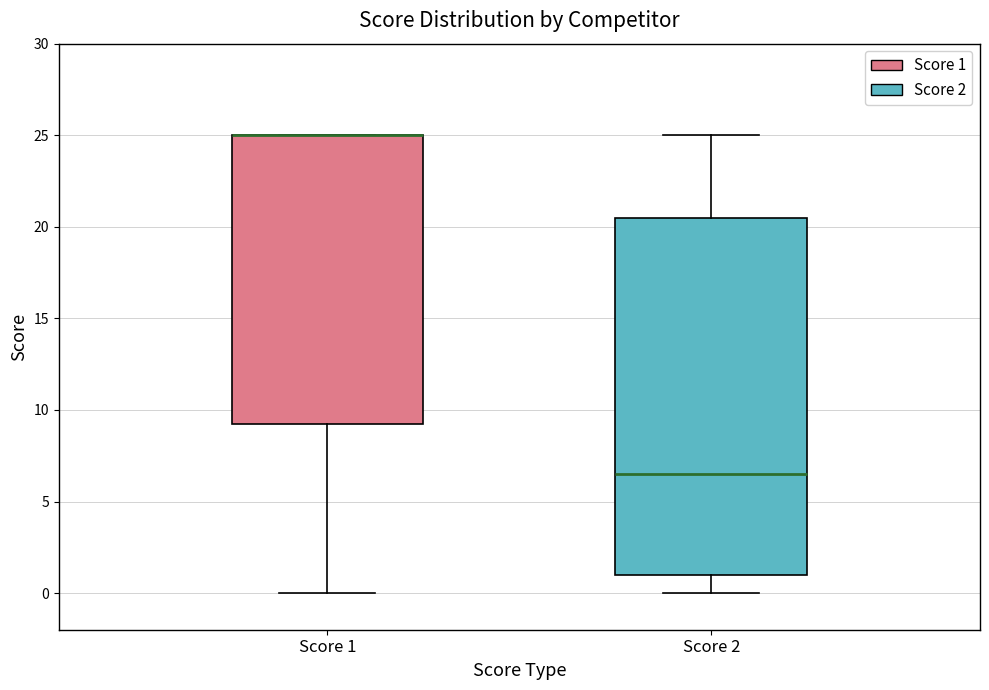

Reading left to right, read every box against the y-axis: the position of its median line, the range the box covers, and the ends of its whiskers. The values are not printed on the chart, so give them approximately, as read against the axis.

Score 1: median 25.0 (drawn on the box's upper edge), box 9.5 to 25.0, whiskers 0.0 to 25.0
Score 2: median 6.5, box 1.0 to 20.5, whiskers 0.0 to 25.0